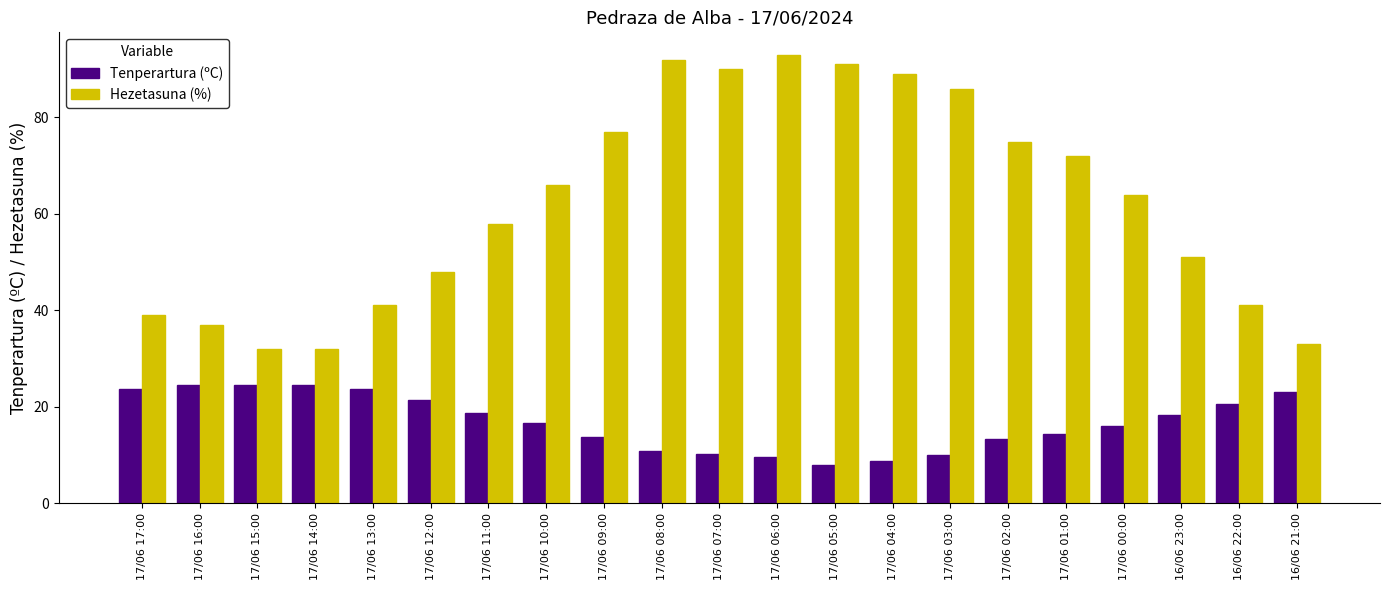

What position from the right is 17/06 08:00?

12